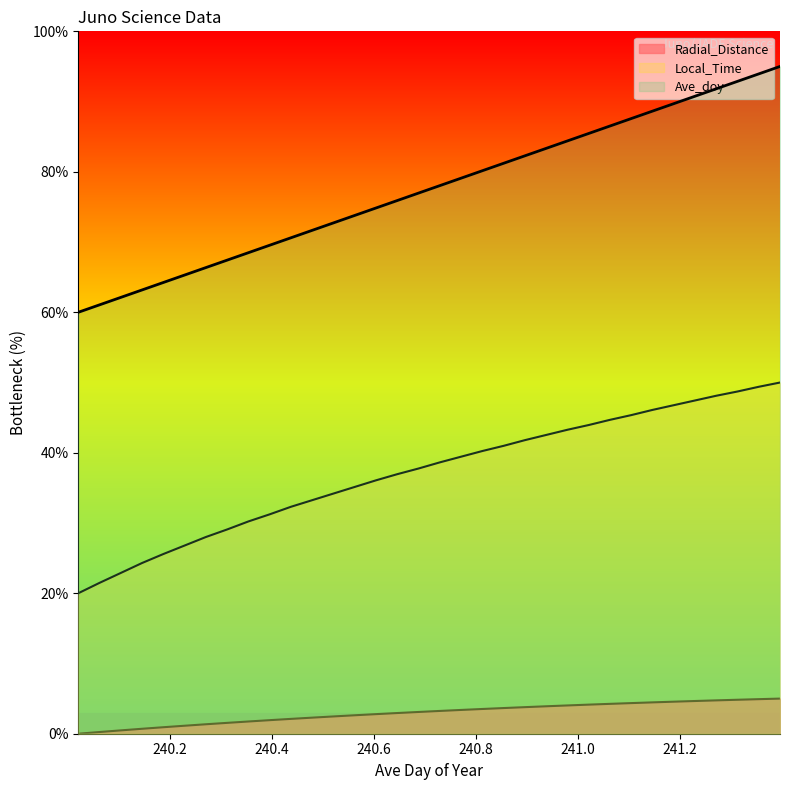

The value of Radial_Distance at 241.0208 is 4.1. True or false?

True